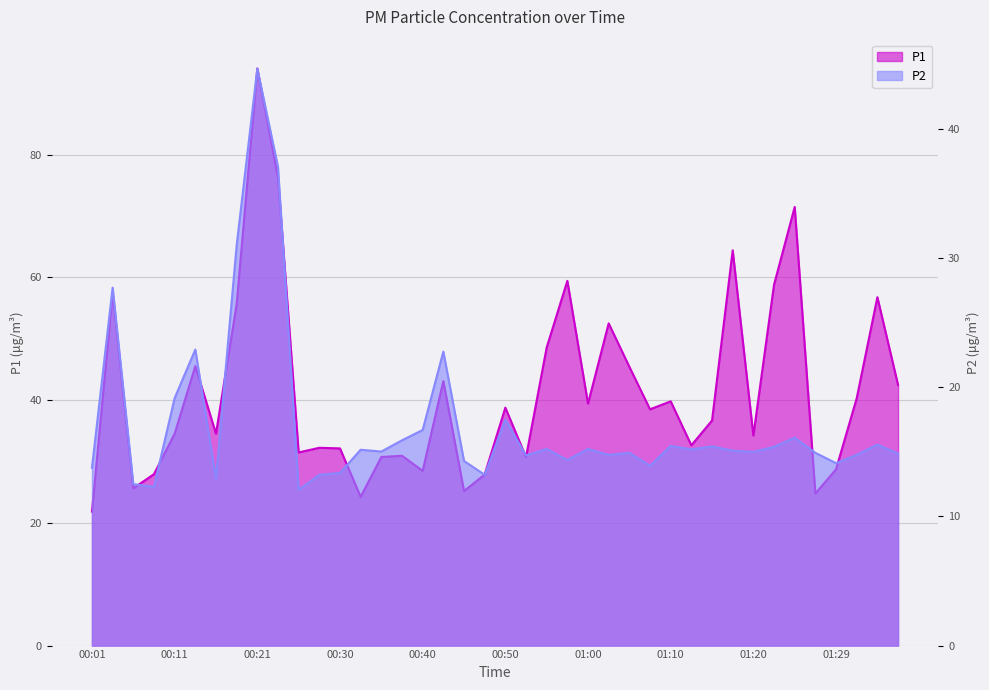

What position from the left is 00:33?

14